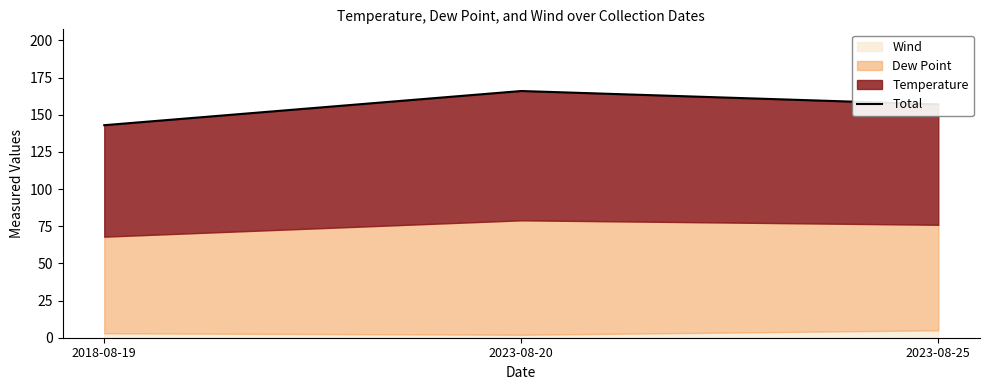

Reading right to left, transcribe all the data shown in this chart.

2023-08-25=157	2023-08-20=166	2018-08-19=143